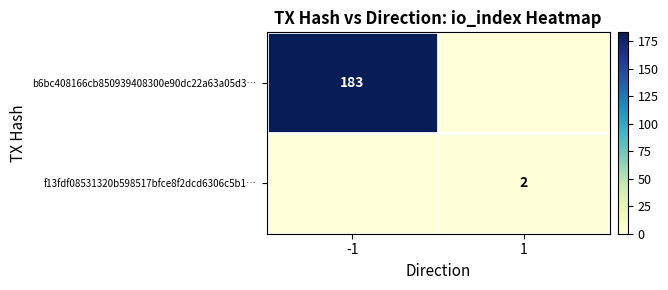

The value of f13fdf08531320b598517bfce8f2dcd6306c5b1… at 1 is 4. True or false?

False